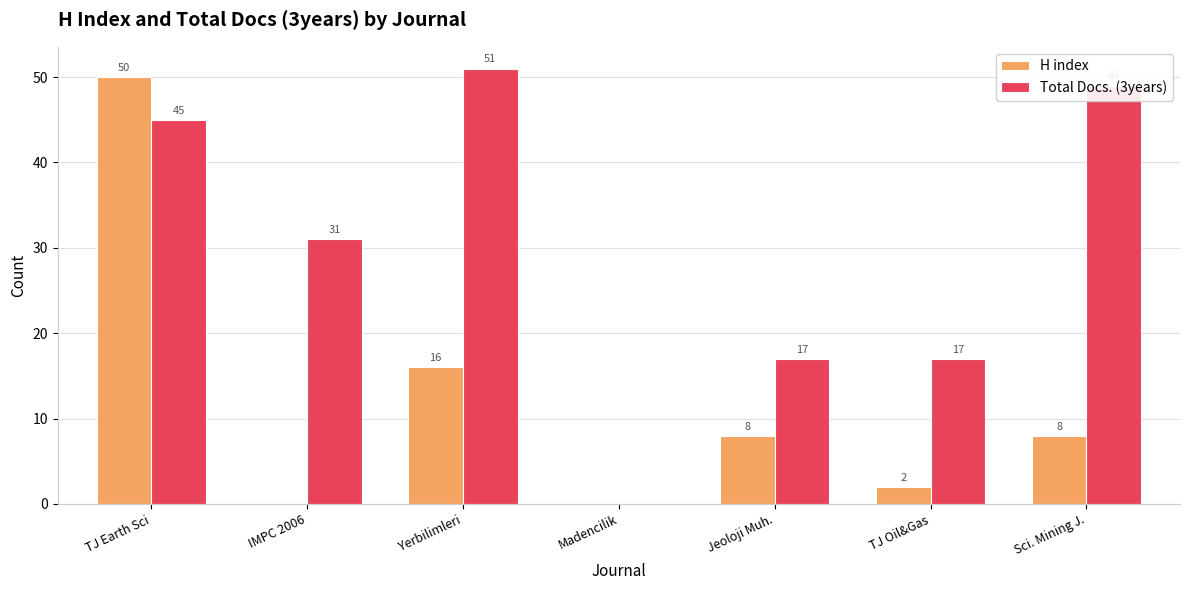

What is the sum of the Total Docs. (3years) values at Sci. Mining J. and Jeoloji Muh.?

66